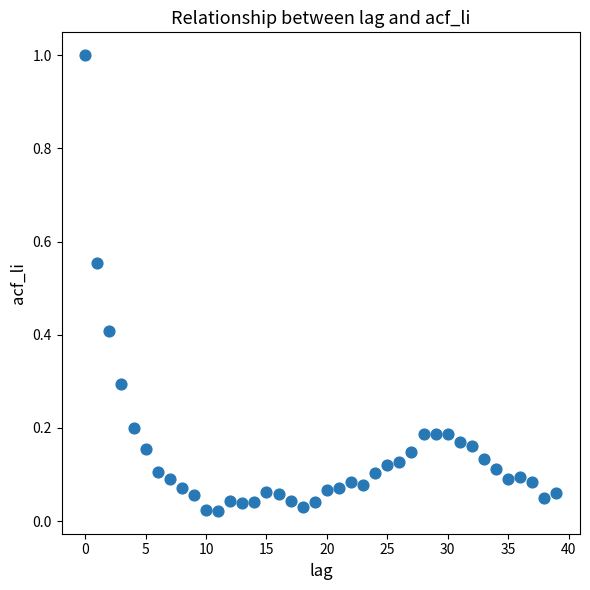

What is the range of Y values (max minus min)?

1.0